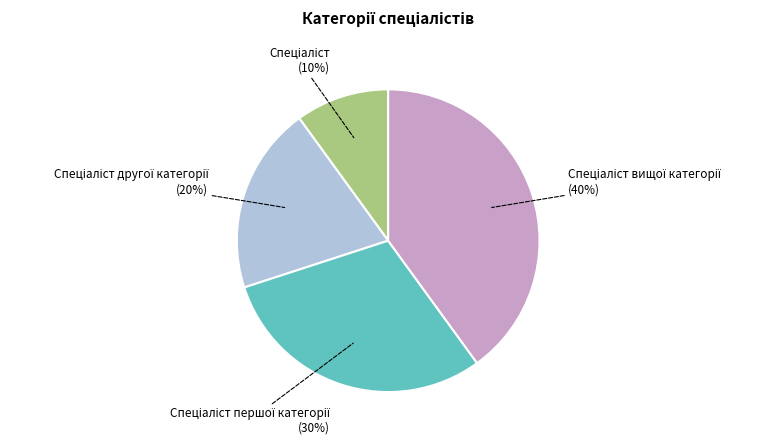

To the nearest percent, what is the difference between the largest and smallest slice percentages?

30%